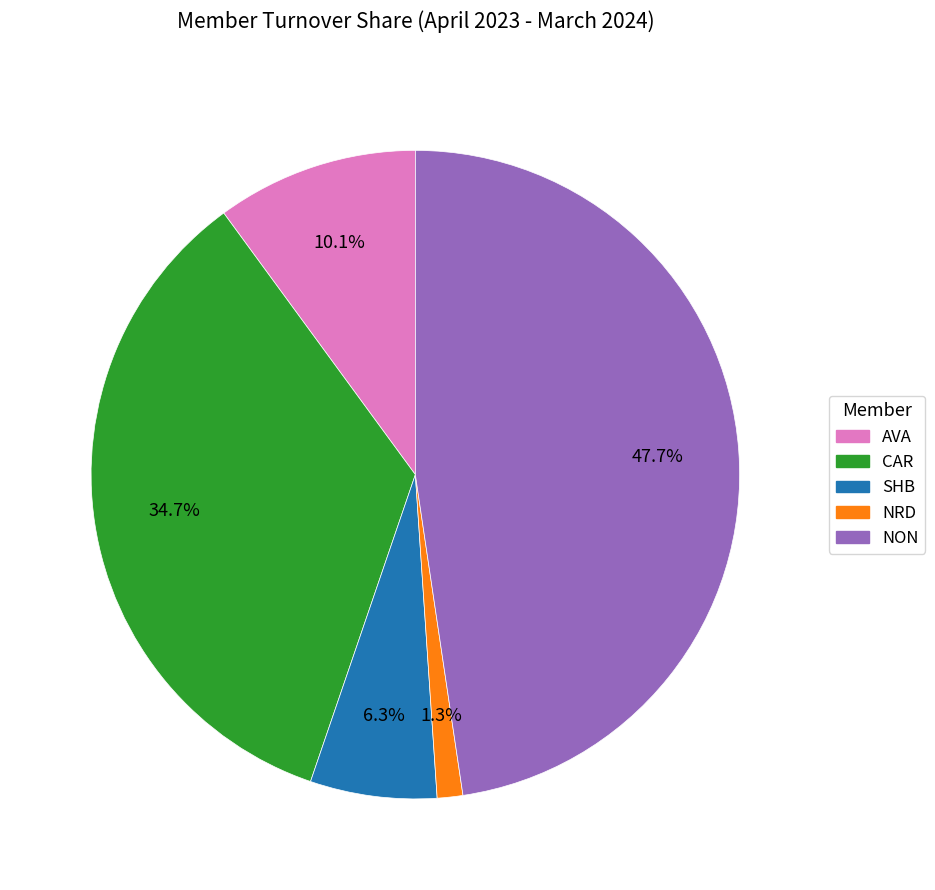

The NON slice represents 55% of the pie. True or false?

False